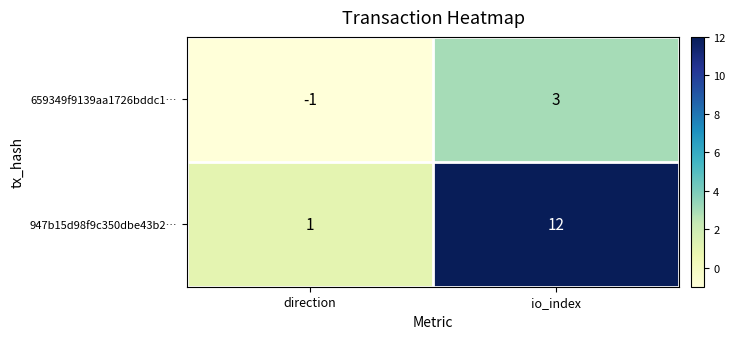

Reading left to right, extract all data points from this chart.

659349f9139aa1726bddc1…: -1	3
947b15d98f9c350dbe43b2…: 1	12